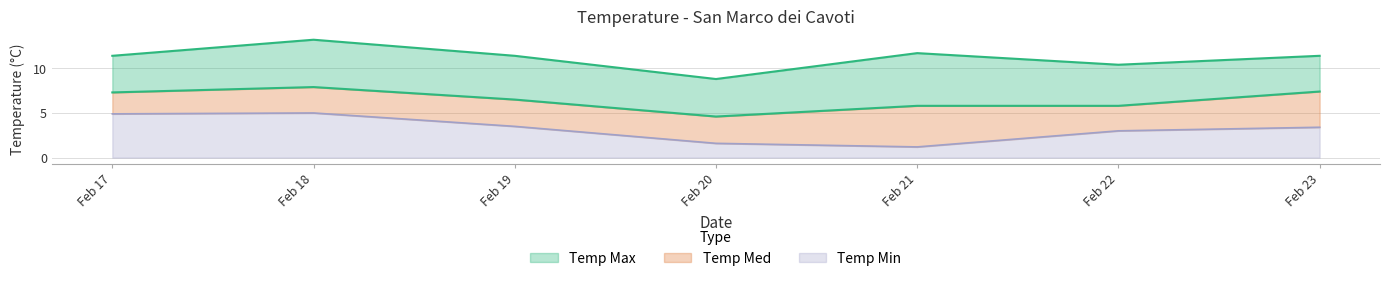

What is the value of the Temp Min point at the 1st from the left?

4.9